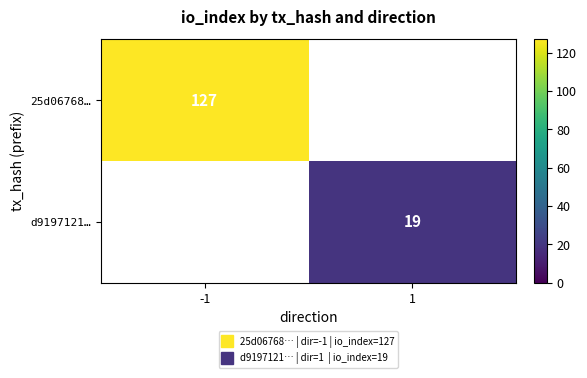

How many values in 25d06768… are above zero?

1